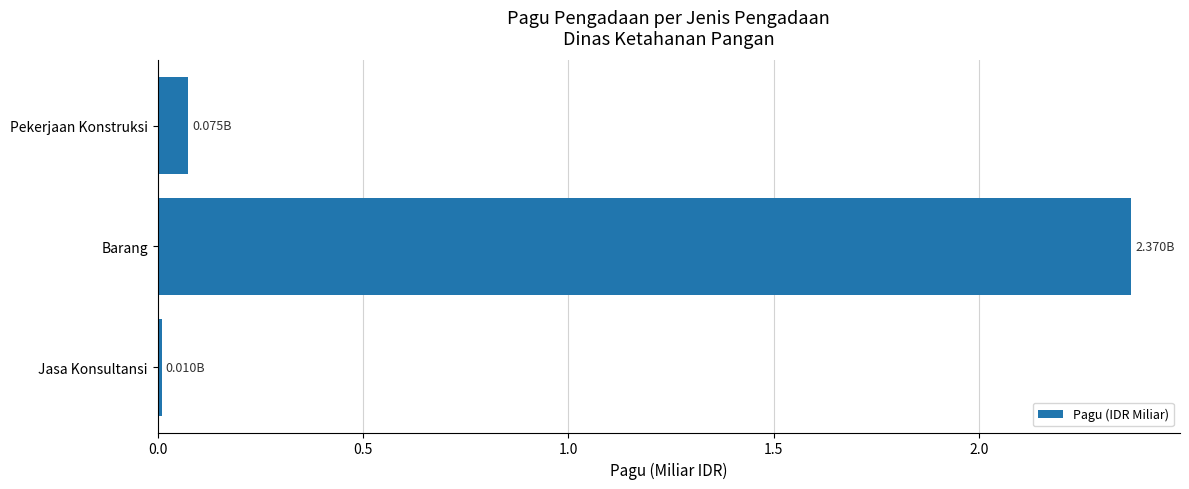

Between Jasa Konsultansi and Barang, which is larger?

Barang